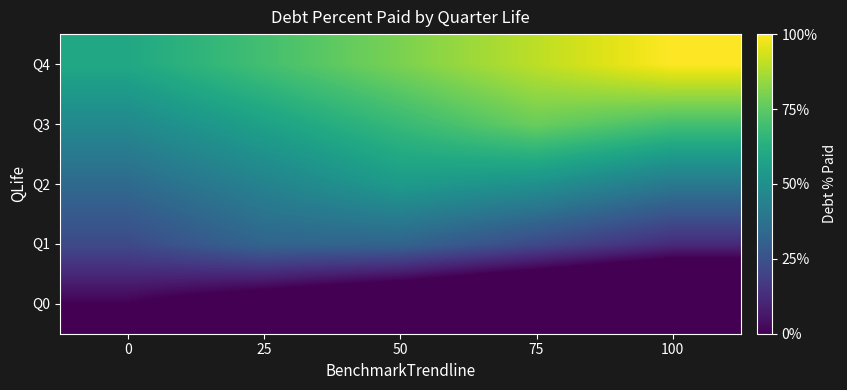

At which category is the sum across all series the highest?

50